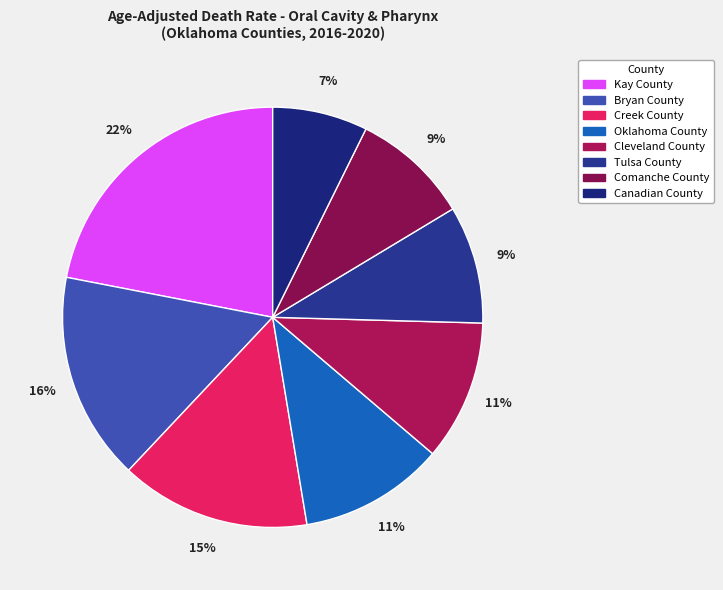

Count the number of slices in the pie.

8